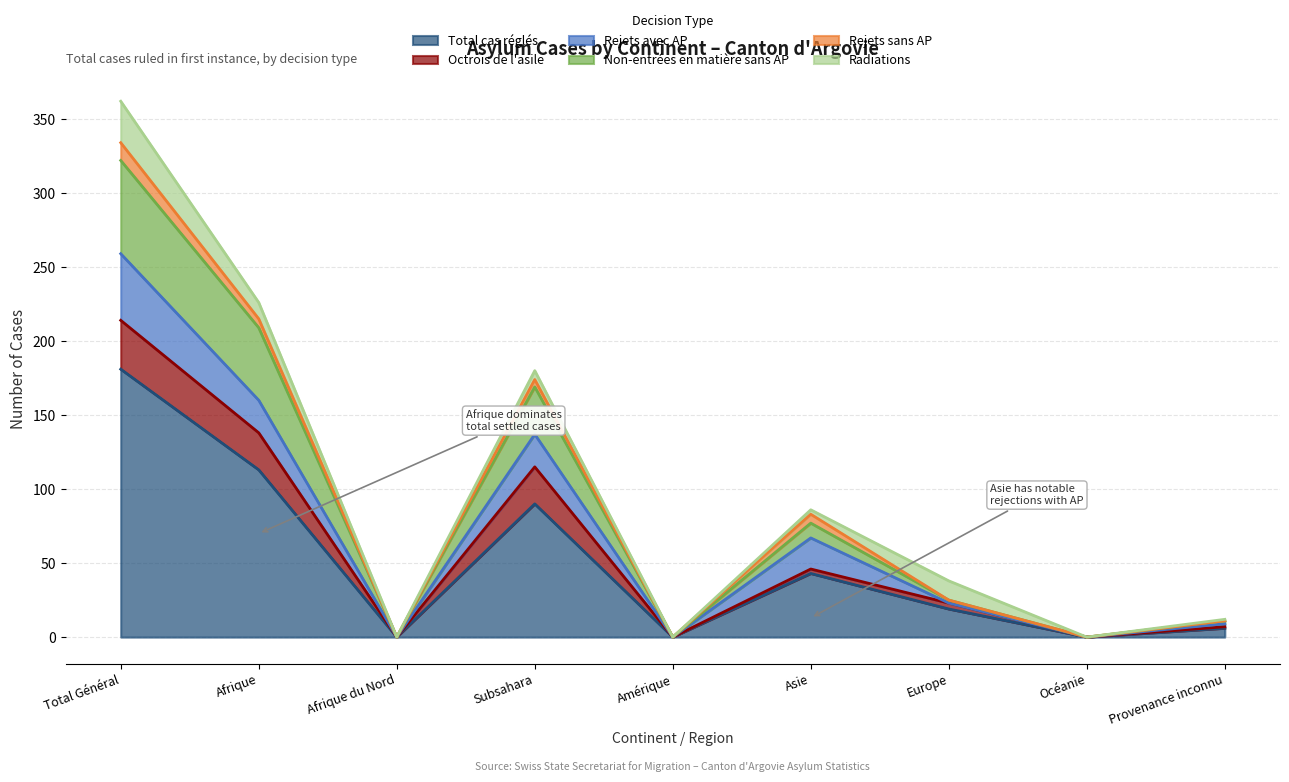

Between which two adjacent categories do Rejets sans AP and Radiations first intersect?

Asie and Europe